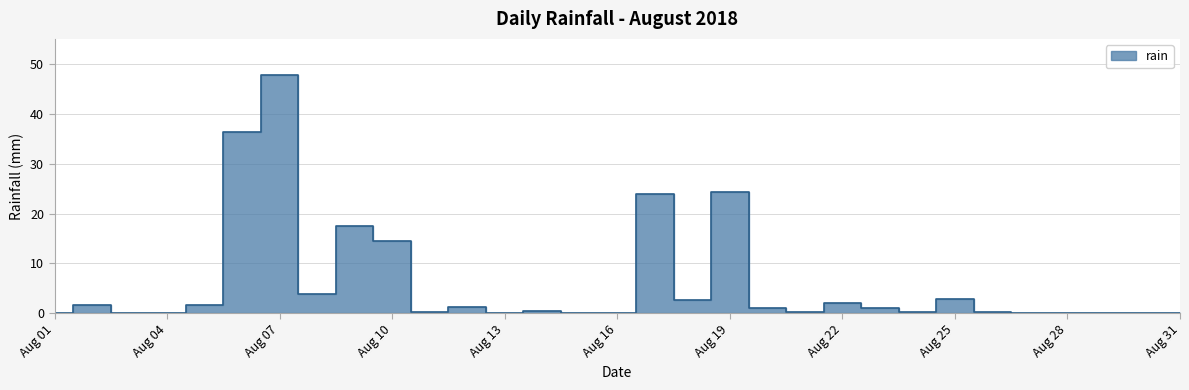

True or false: the data shows 0.0 at Aug 31.

True